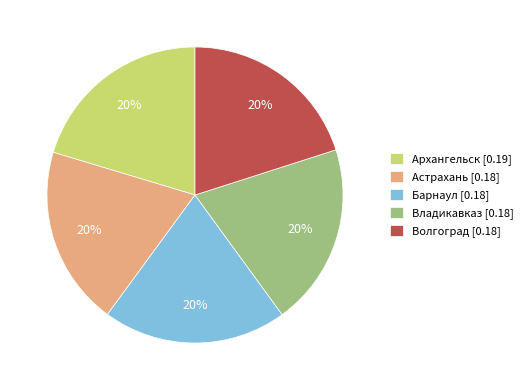

What percentage is the Архангельск [0.19] slice, to the nearest percent?

20%